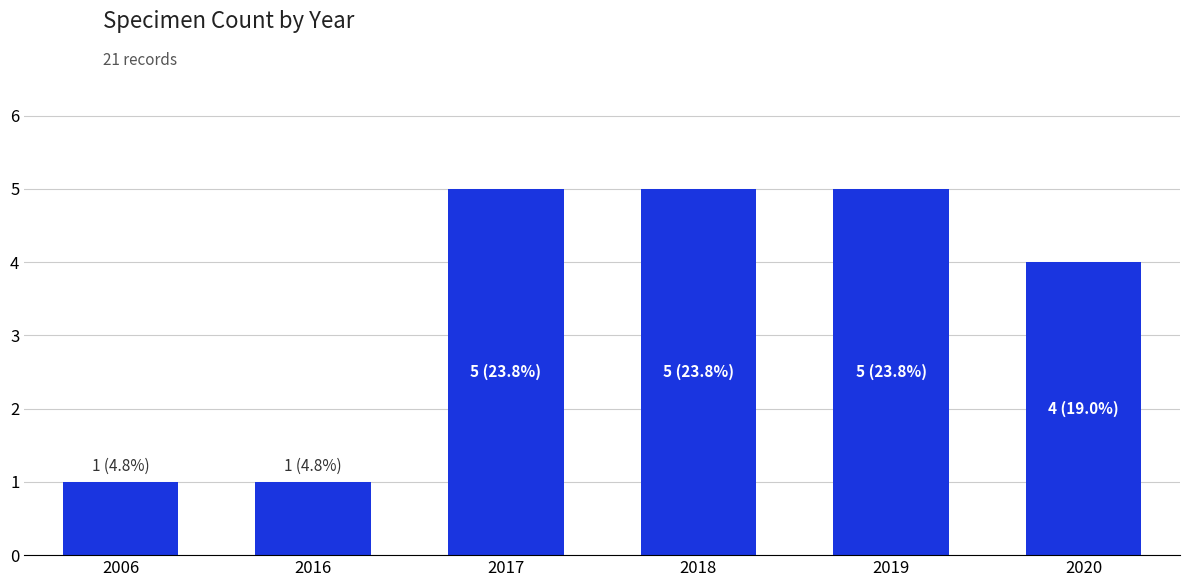

What value does the data have at 2017?

5